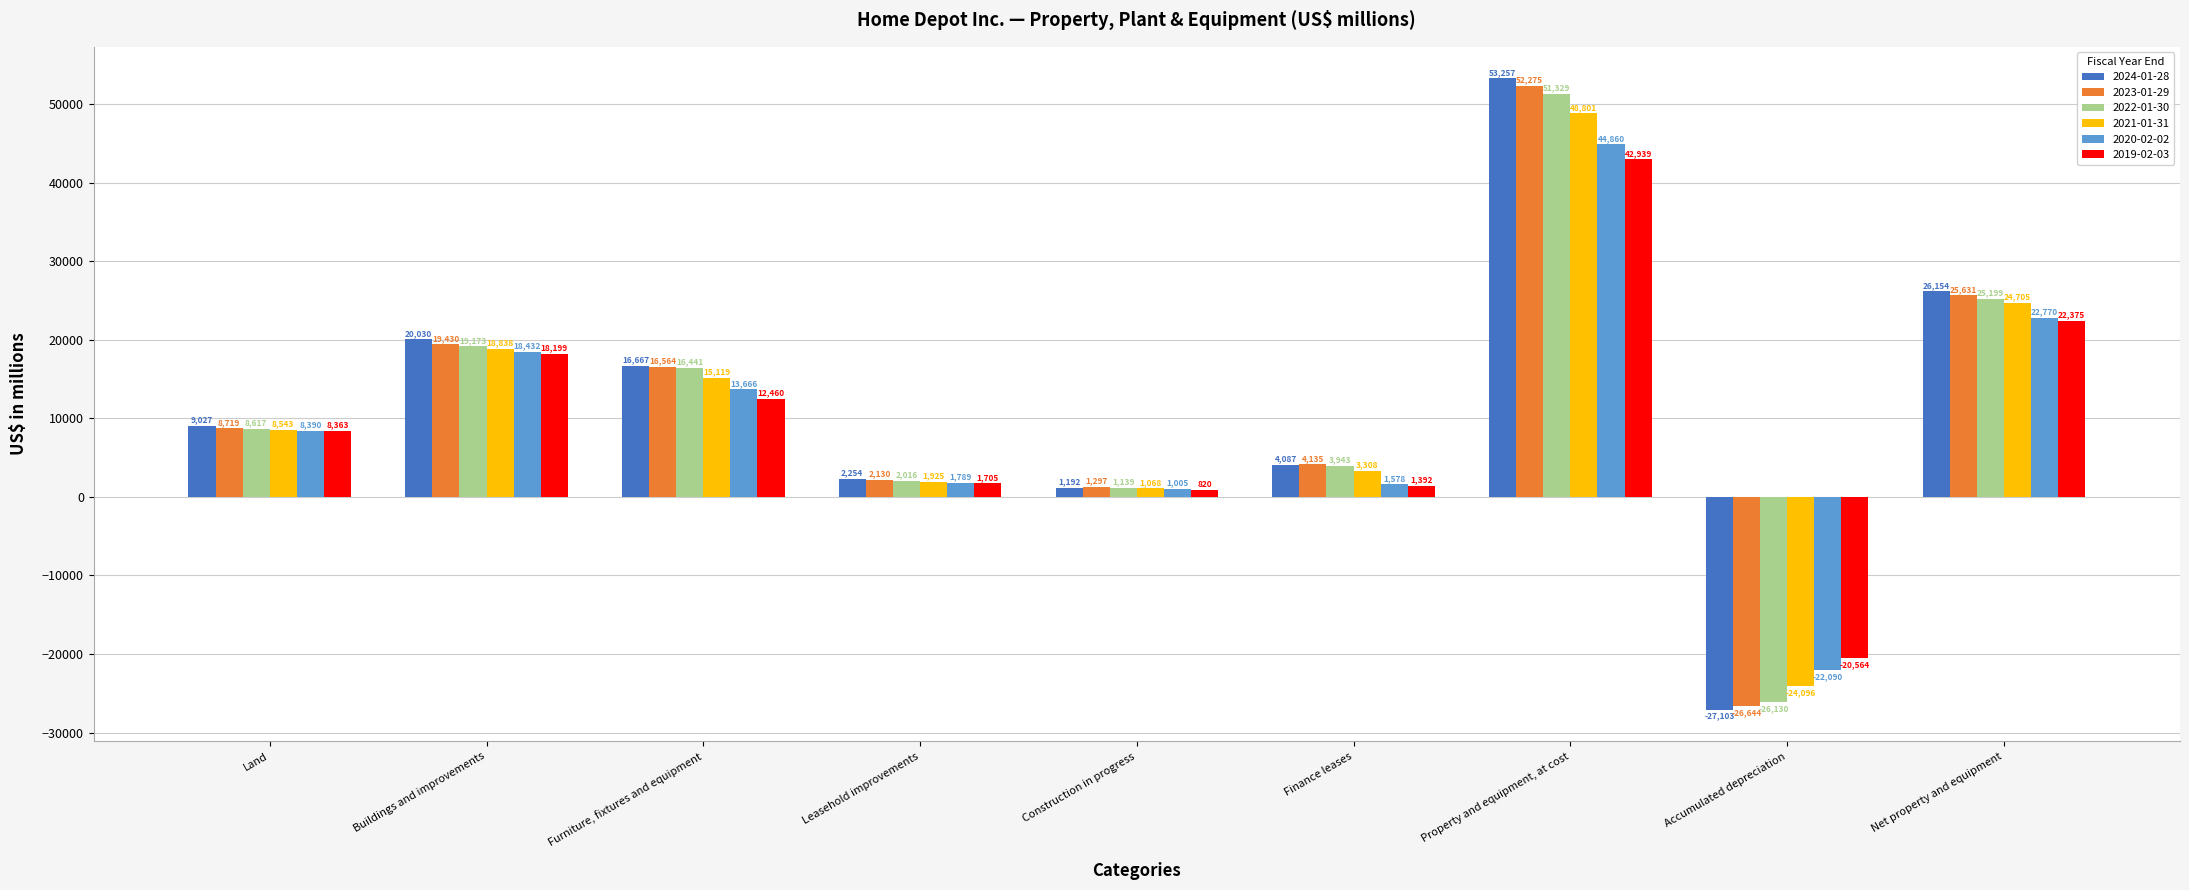

Read the 2019-02-03 value at Furniture, fixtures and equipment, to the nearest 50.

12450